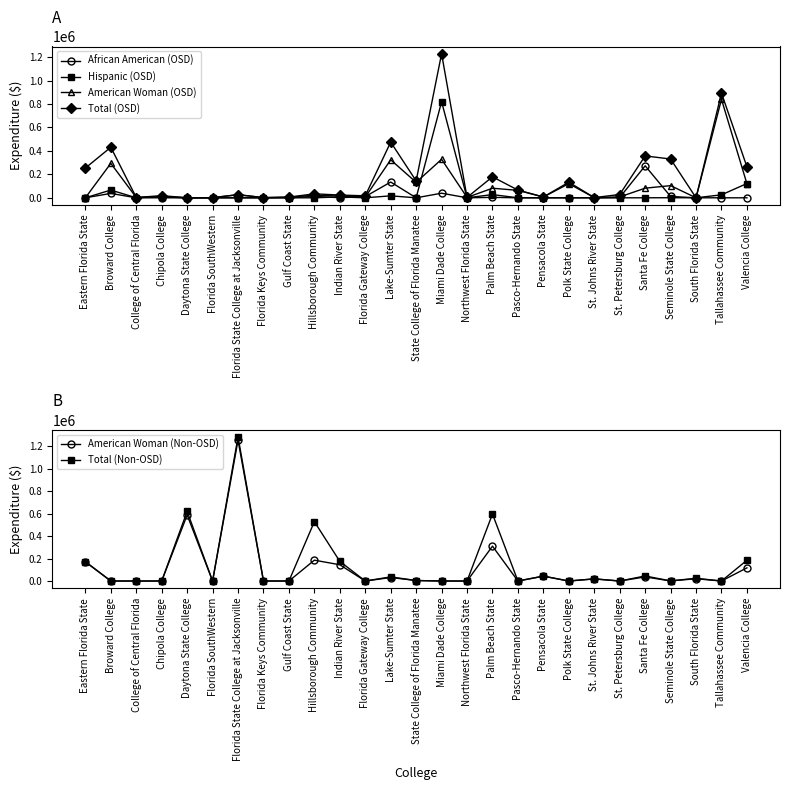

True or false: American Woman (Non-OSD) and Total (Non-OSD) intersect in this chart.

False